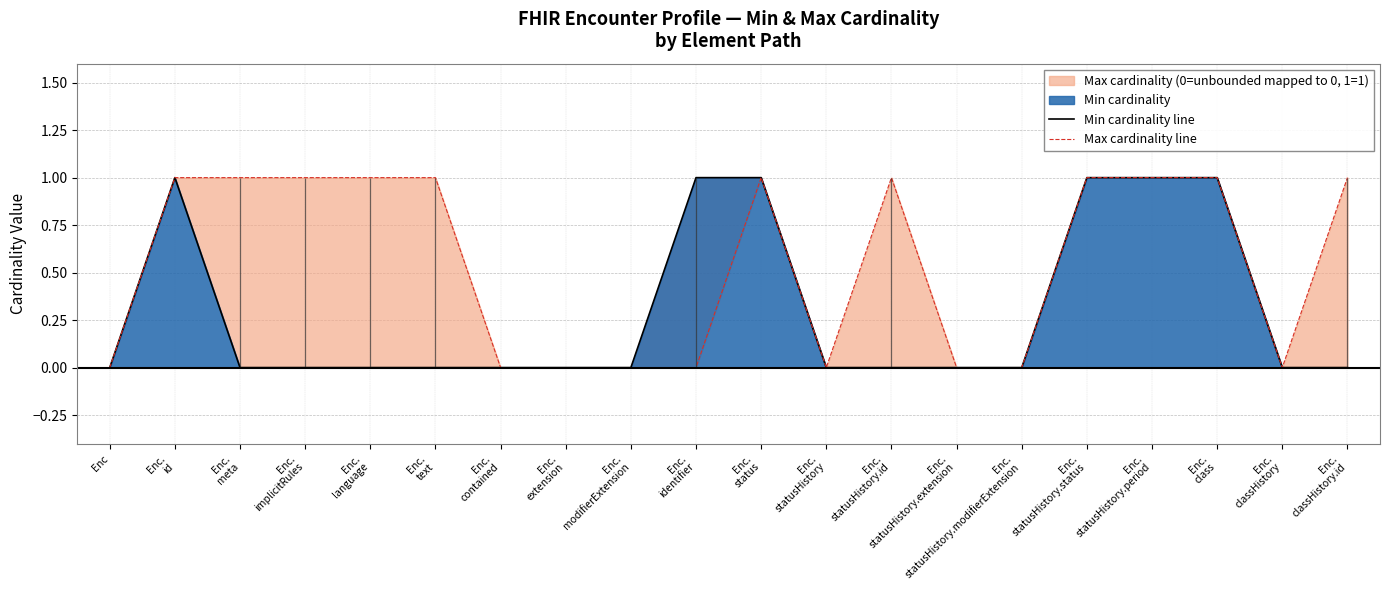

Does the chart display data point markers on the line(s)?

No